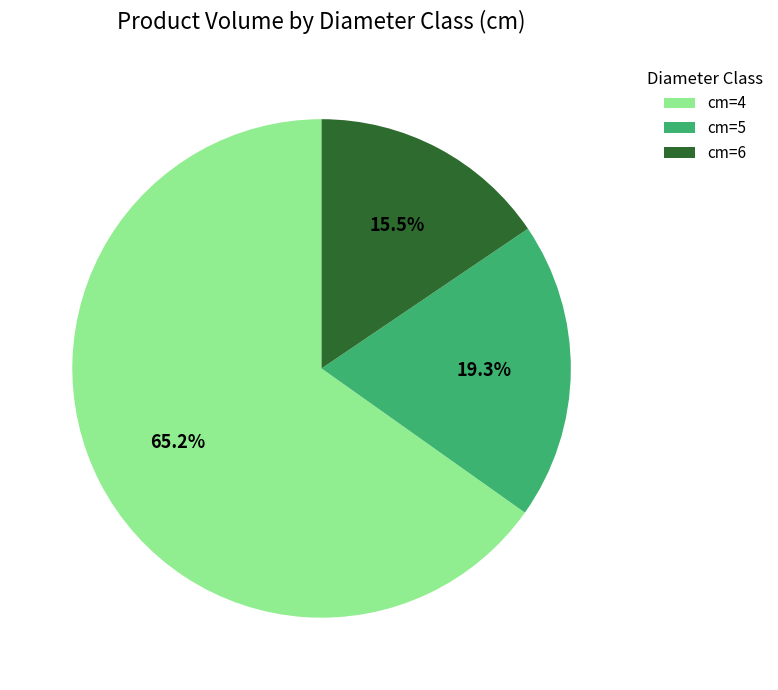

Approximately how many times larger is the value at cm=6 compared to cm=4?

0.2